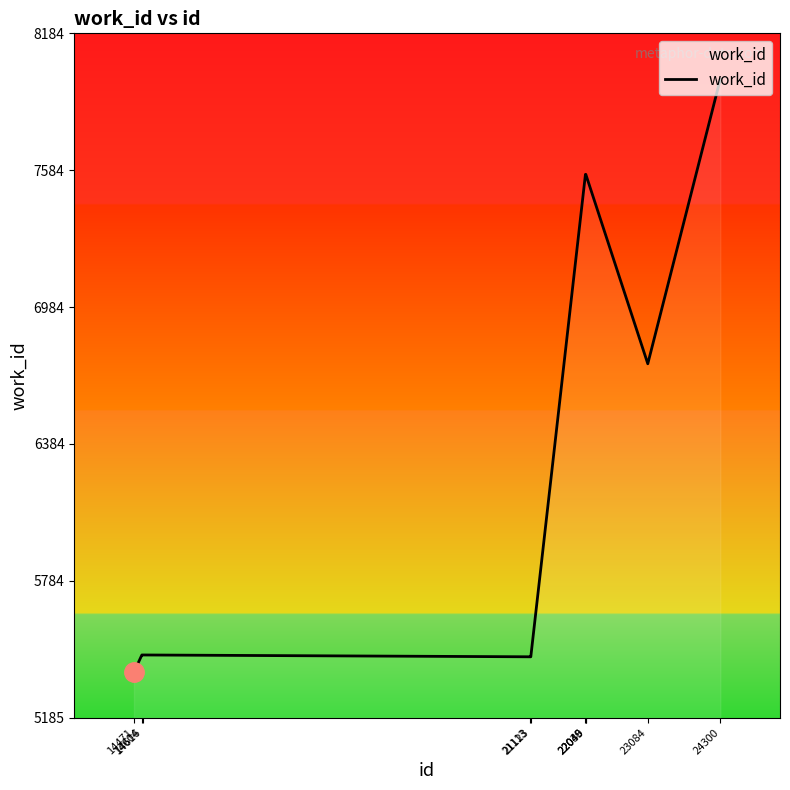

What is the sum of all values?

64627